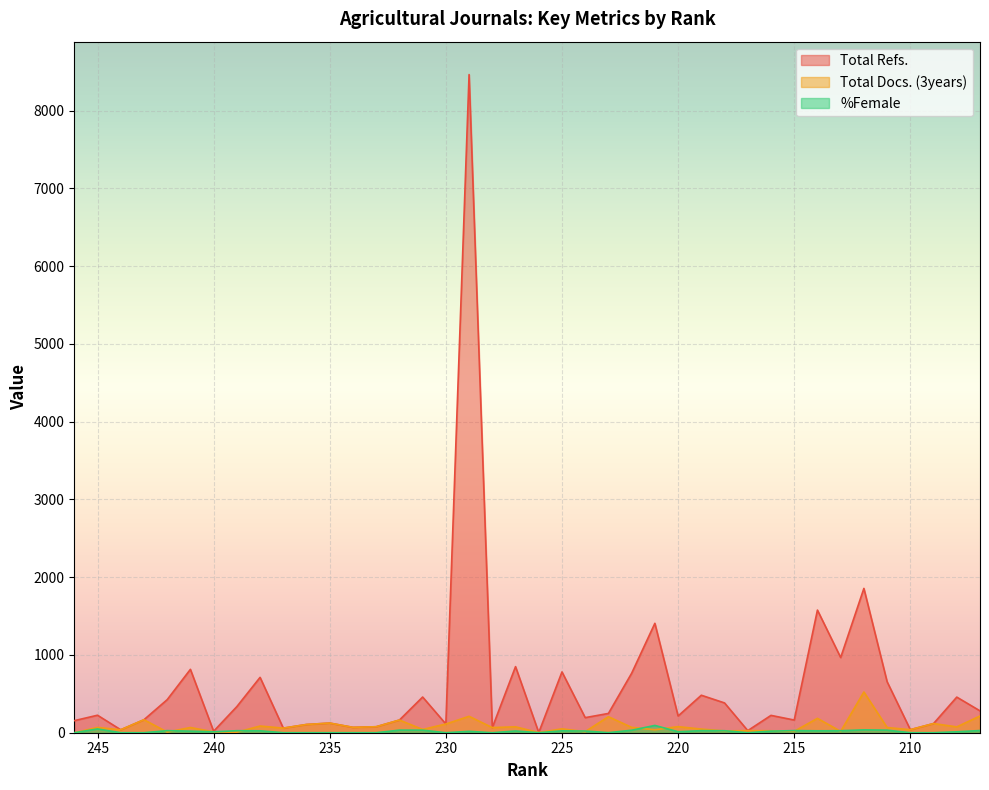

Where is the first local minimum for Total Refs.?

244